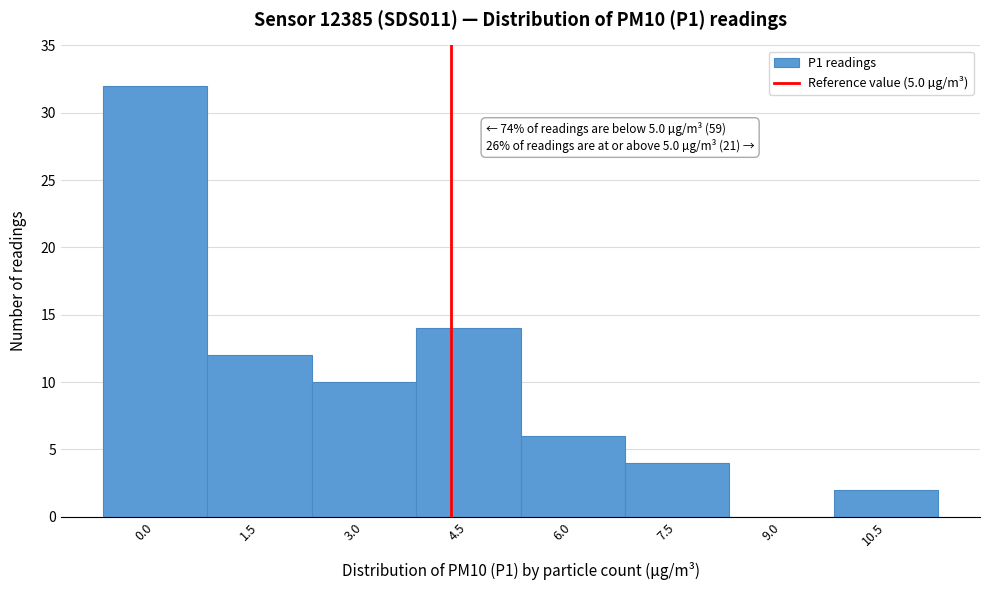

Reading right to left, what are all the values shown in this chart?

10.5=2	9.0=0	7.5=4	6.0=6	4.5=14	3.0=10	1.5=12	0.0=32